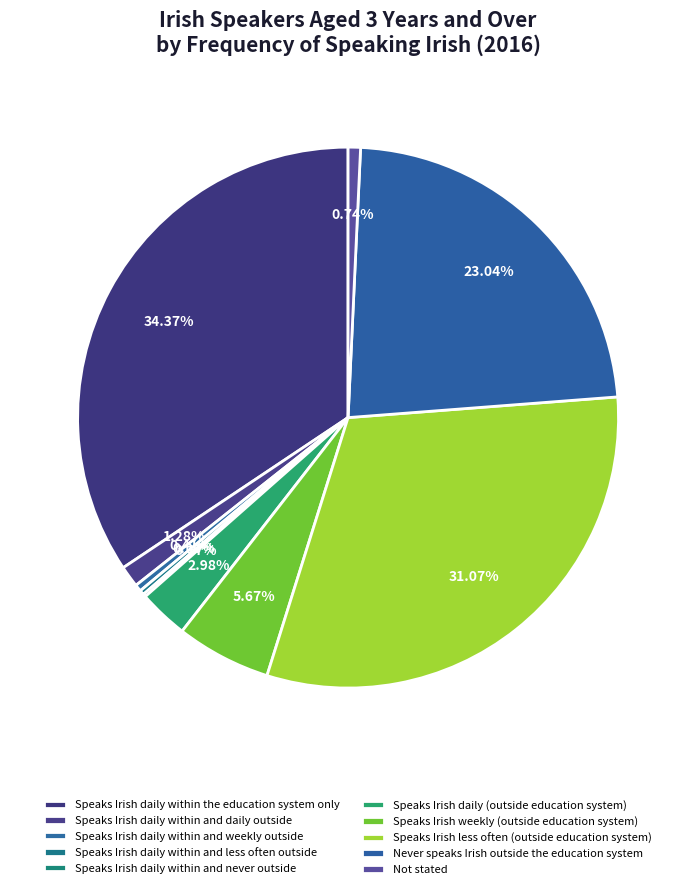

Rank the categories by value from lowest to highest.

Speaks Irish daily within and never outside, Speaks Irish daily within and less often outside, Speaks Irish daily within and weekly outside, Not stated, Speaks Irish daily within and daily outside, Speaks Irish daily (outside education system), Speaks Irish weekly (outside education system), Never speaks Irish outside the education system, Speaks Irish less often (outside education system), Speaks Irish daily within the education system only